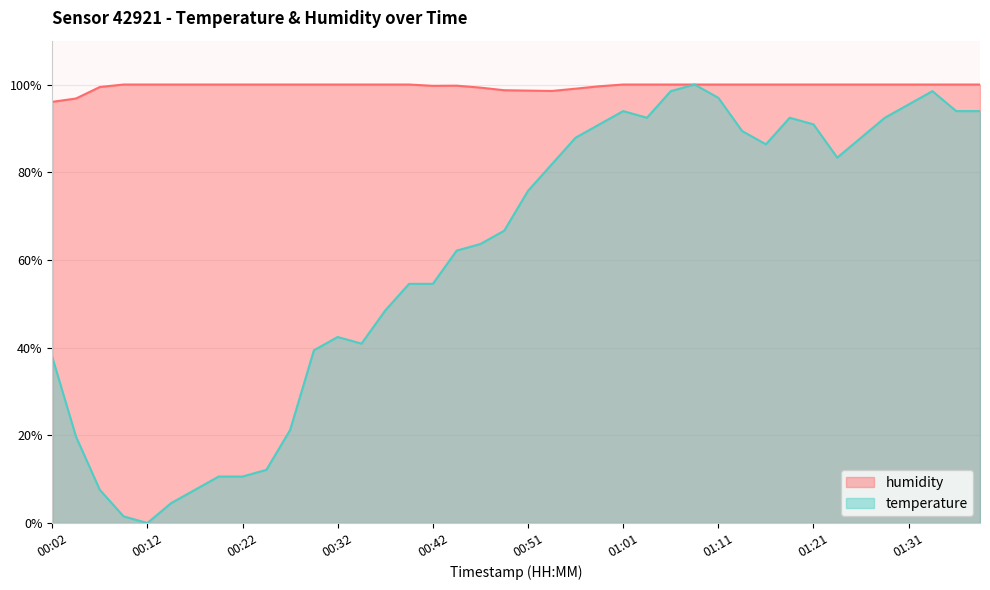

How many values in temperature are above zero?

39